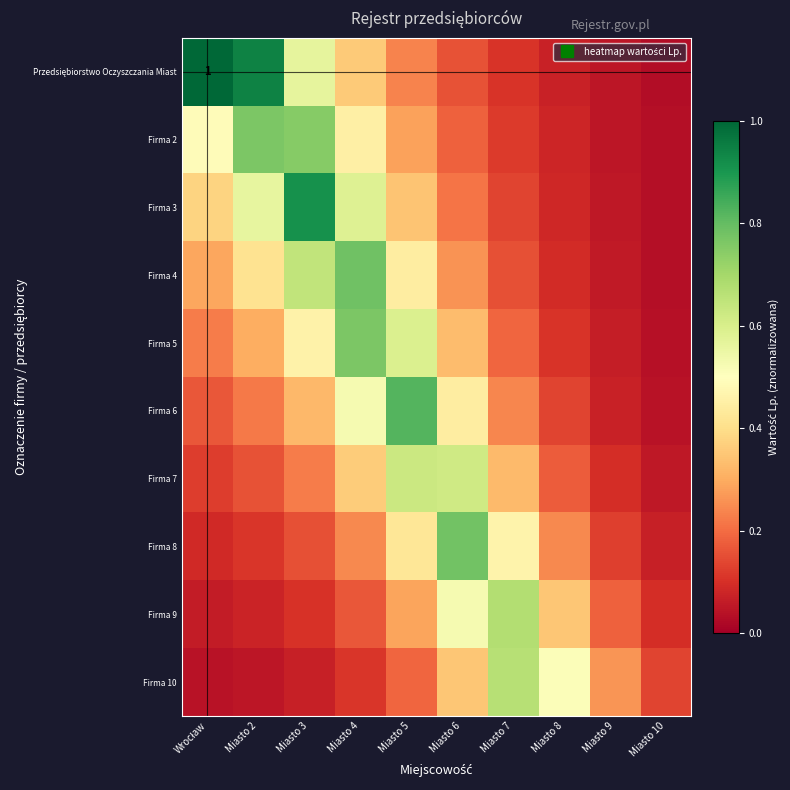

Which category has the highest value in the Firma 9 series?

Miasto 7